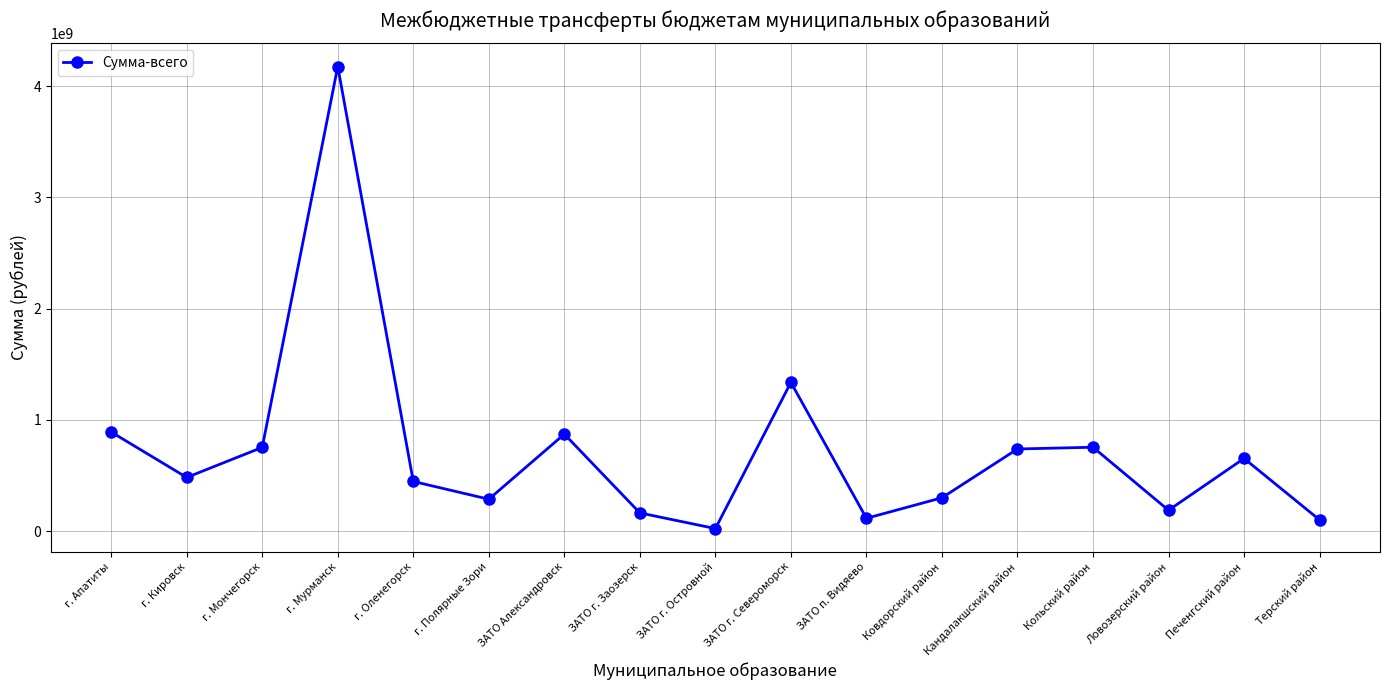

Where is the first local maximum?

г. Мурманск